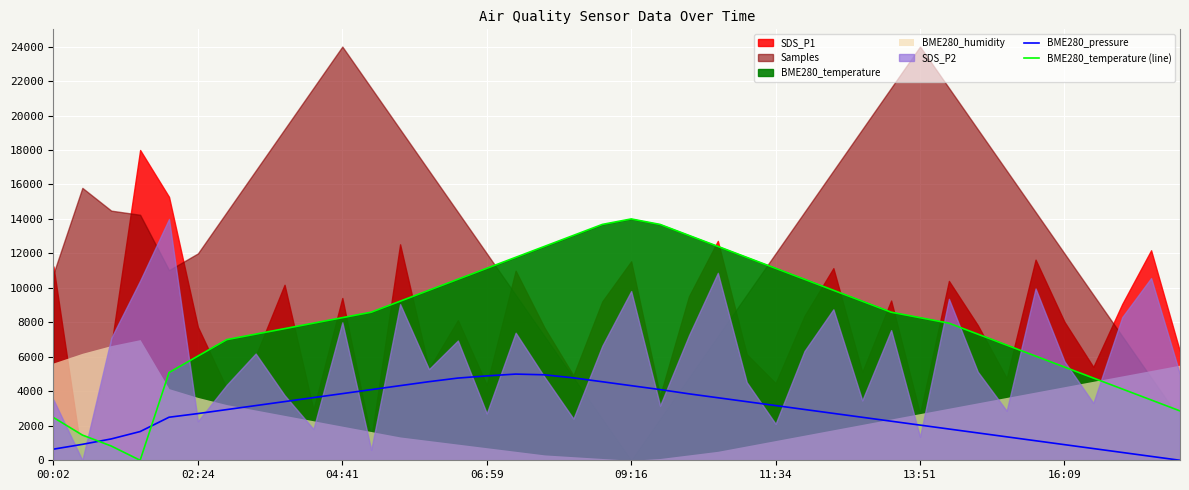

What is the difference between the BME280_pressure values at 8 and 39?

3403.6